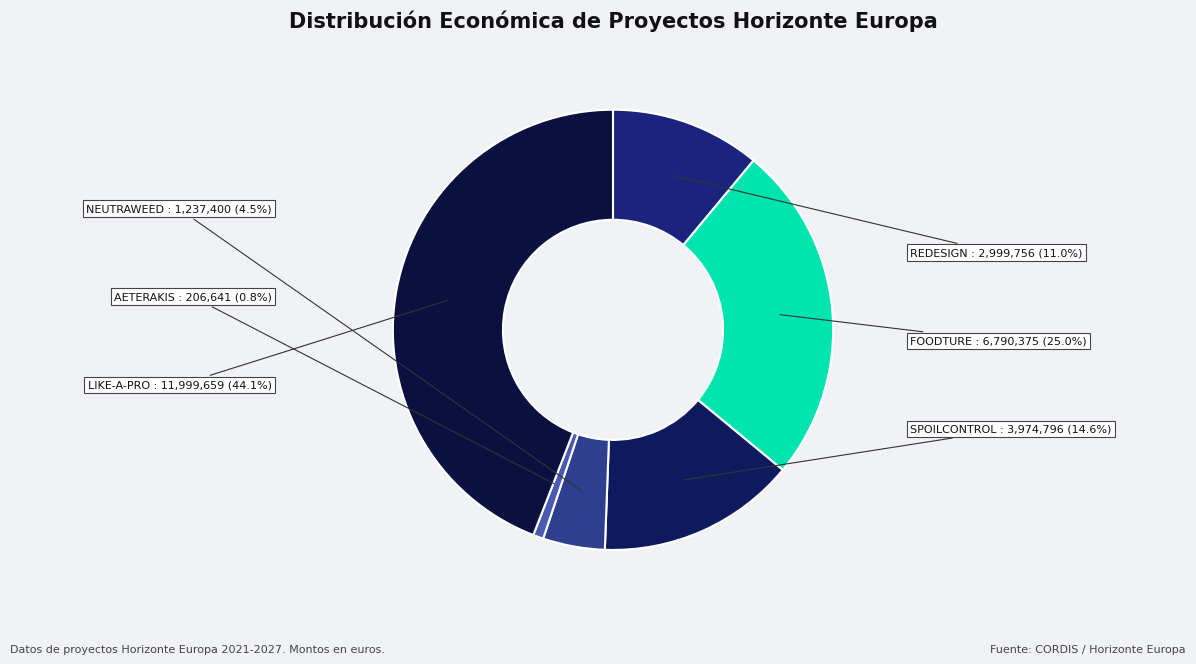

How many slices are in this pie chart?

6